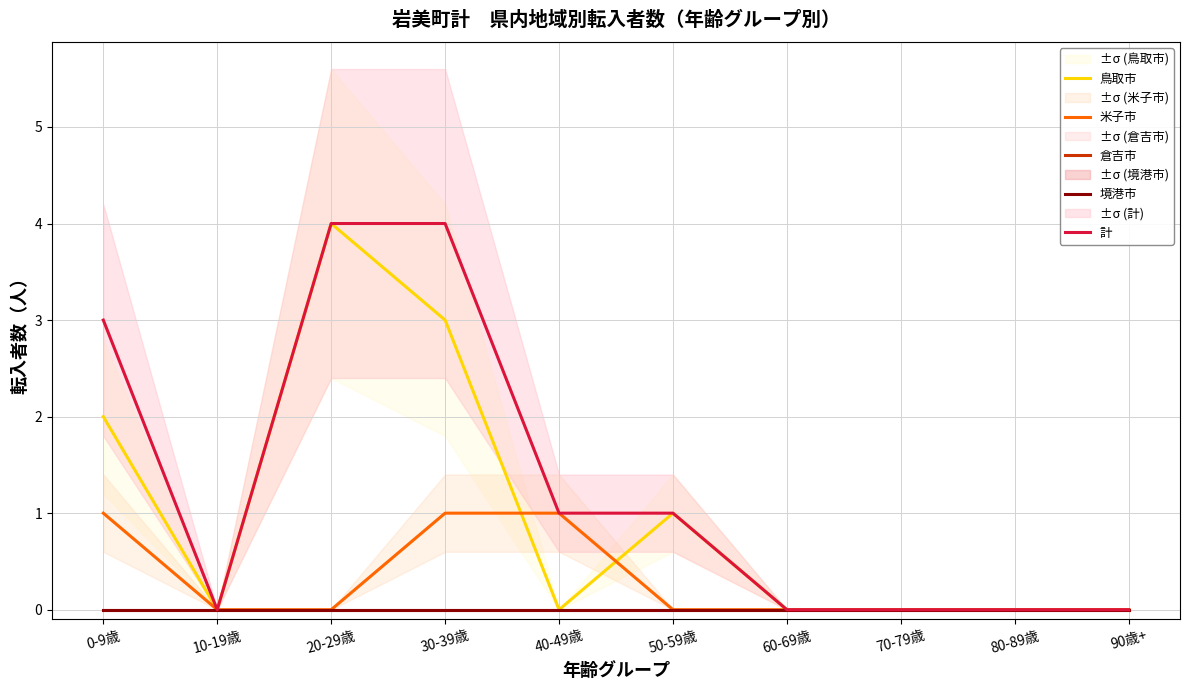

At which label does 計 reach its peak?

20-29歳